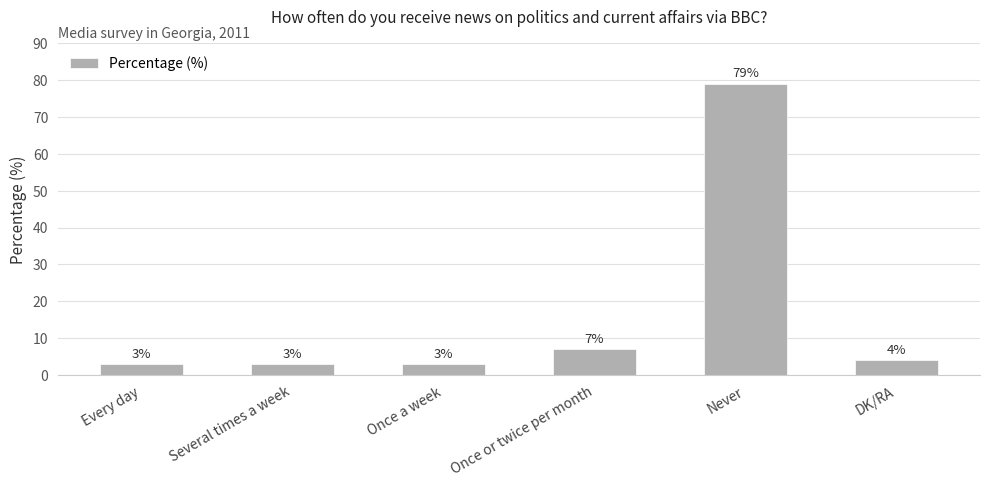

What is the label of the 3rd bar from the left?

Once a week